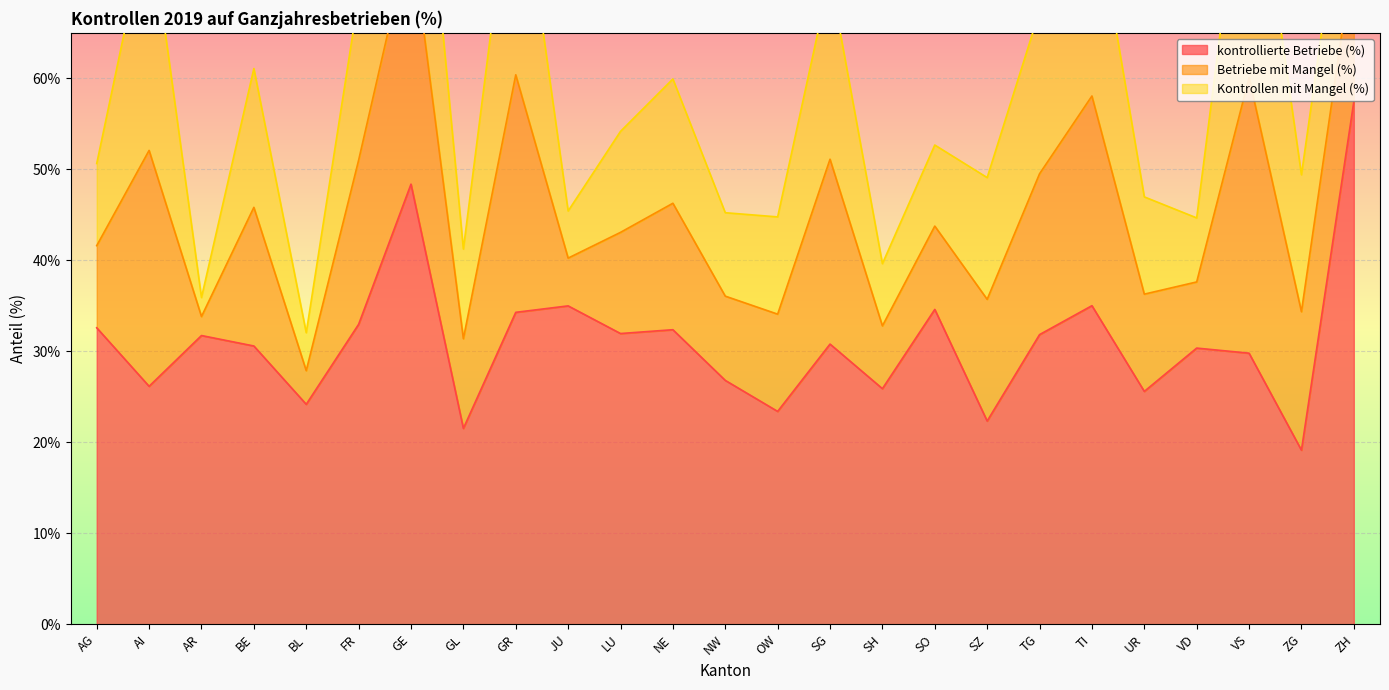

What are all the series names shown in the legend?

kontrollierte Betriebe (%), Betriebe mit Mangel (%), Kontrollen mit Mangel (%)